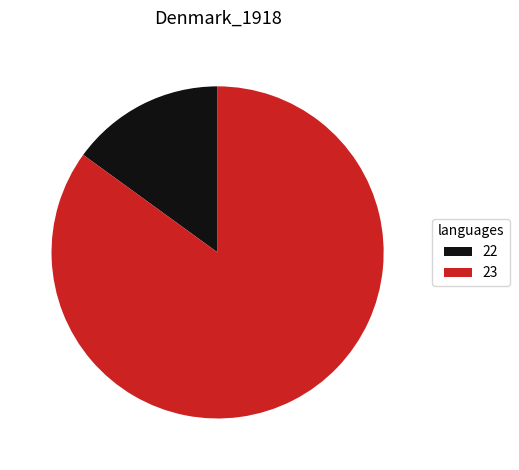

Rank the categories by value from highest to lowest.

23, 22